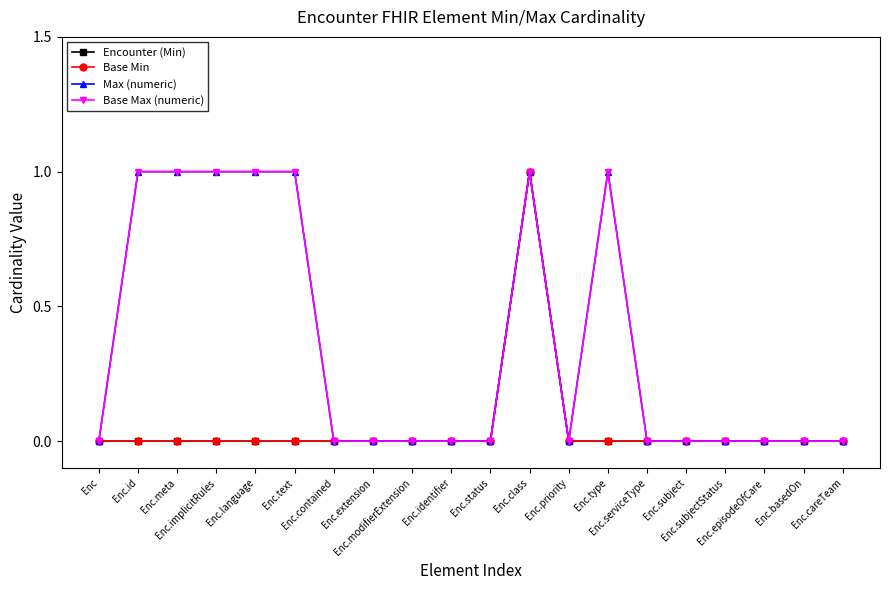

The value of Base Min at Enc.careTeam is 1. True or false?

False